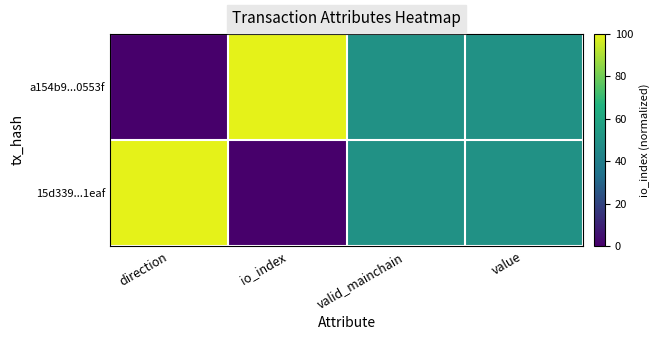

List the series in order of their peak value, lowest first.

a154b9...0553f, 15d339...1eaf